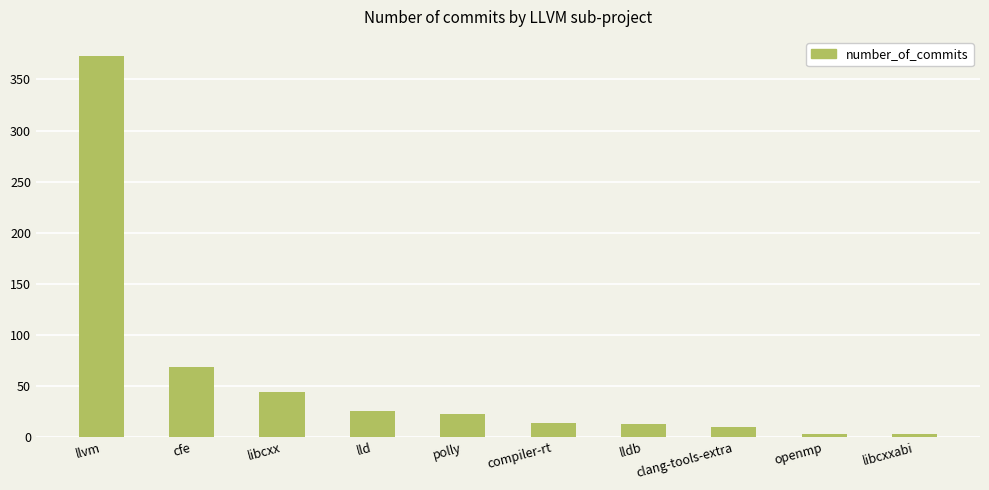

Where does the data first go above 22?

llvm